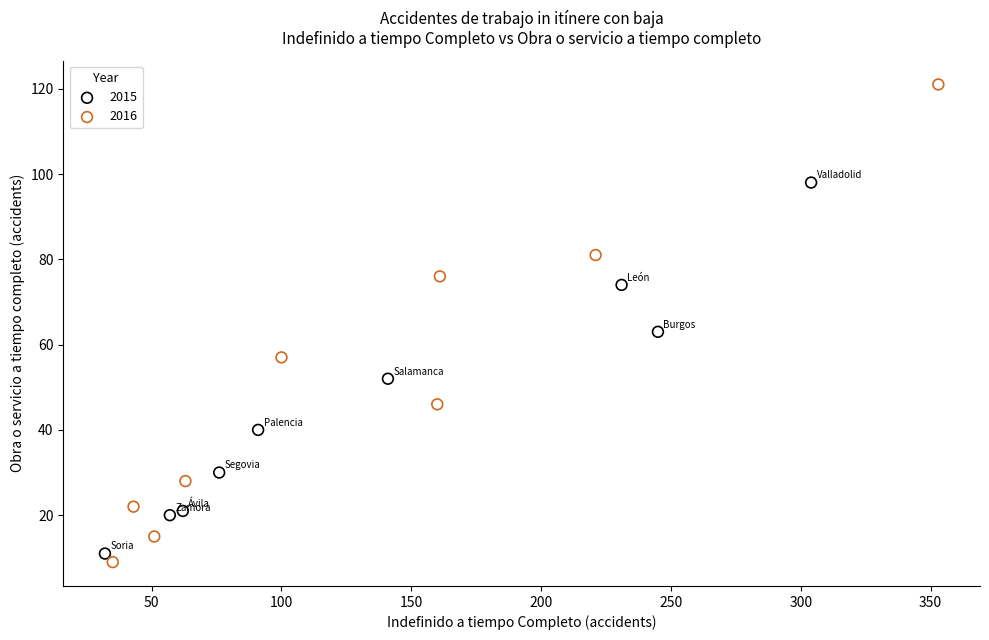

Which series reaches the maximum Y coordinate?

2016